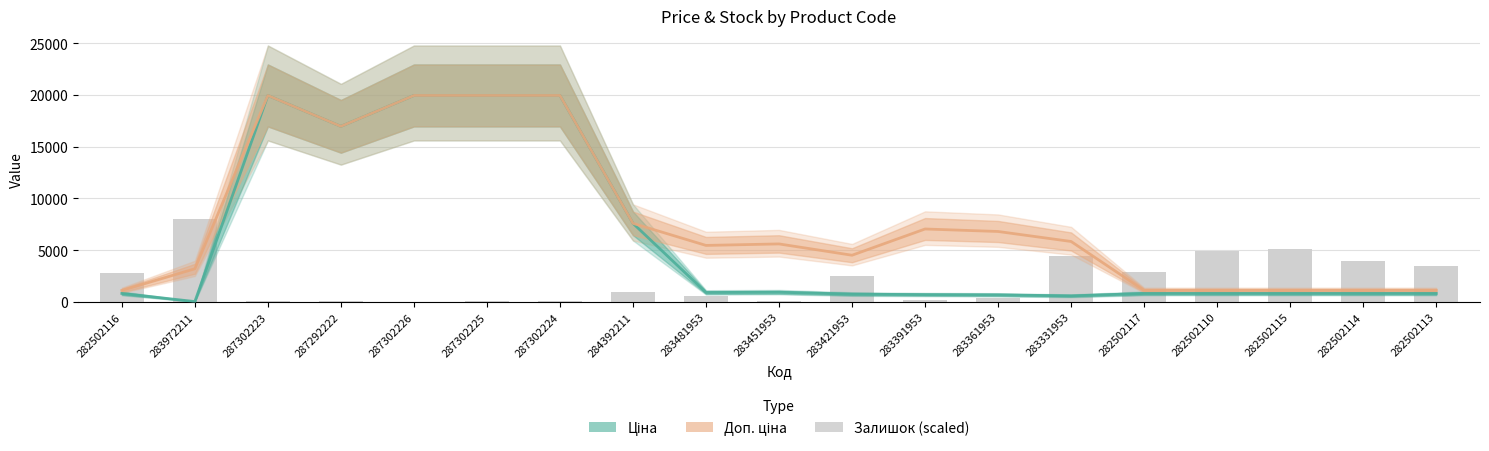

True or false: Залишок (scaled) has a value of 107.9 at 283391953.

False